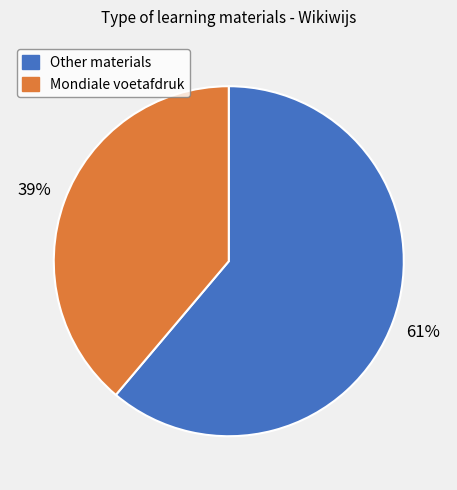

To the nearest percent, what is the average slice percentage?

50%